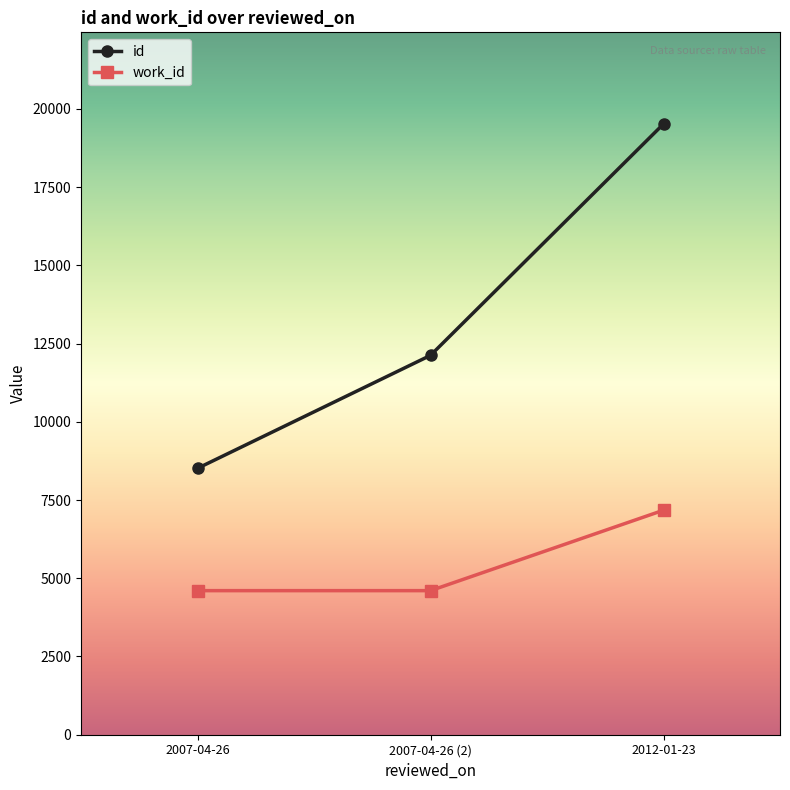

Reading left to right, transcribe all the data shown in this chart.

id: 2007-04-26=8513	2007-04-26 (2)=12123	2012-01-23=19518
work_id: 2007-04-26=4604	2007-04-26 (2)=4604	2012-01-23=7174